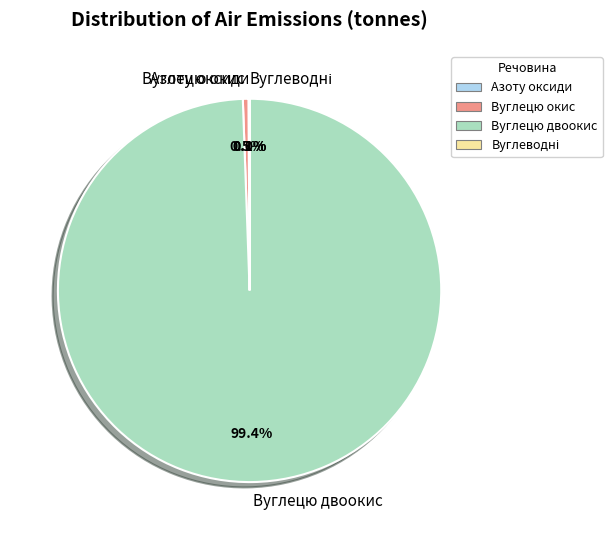

Between Вуглецю двоокис and Вуглецю окис, which is larger?

Вуглецю двоокис